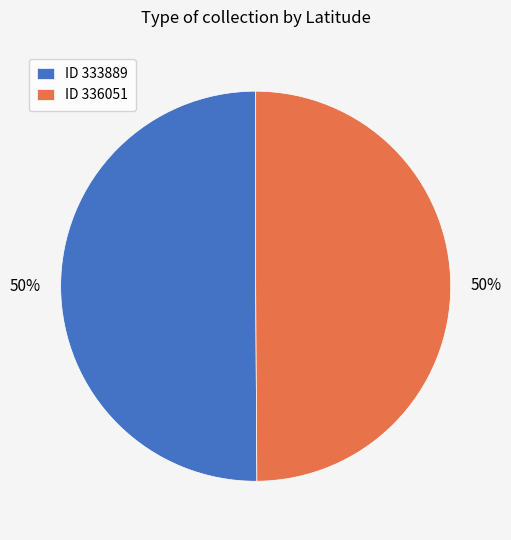

The ID 336051 slice represents 50% of the pie. True or false?

True